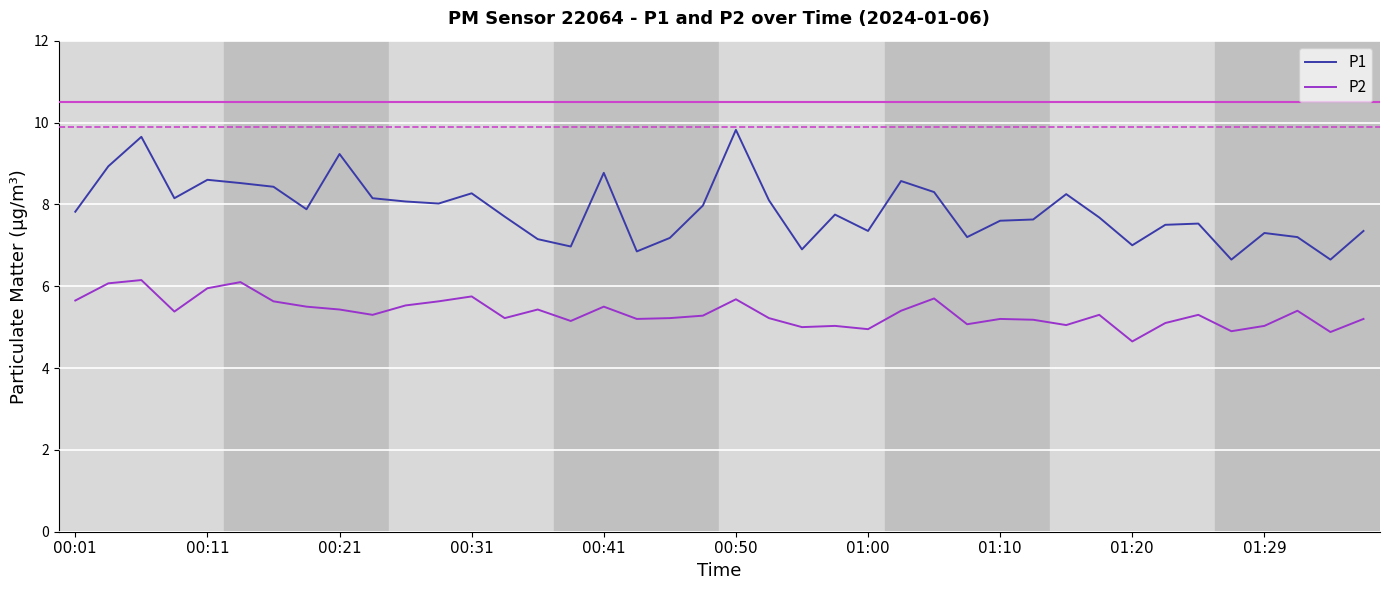

What is the difference between the second highest and second lowest values in the P2 series?

1.2